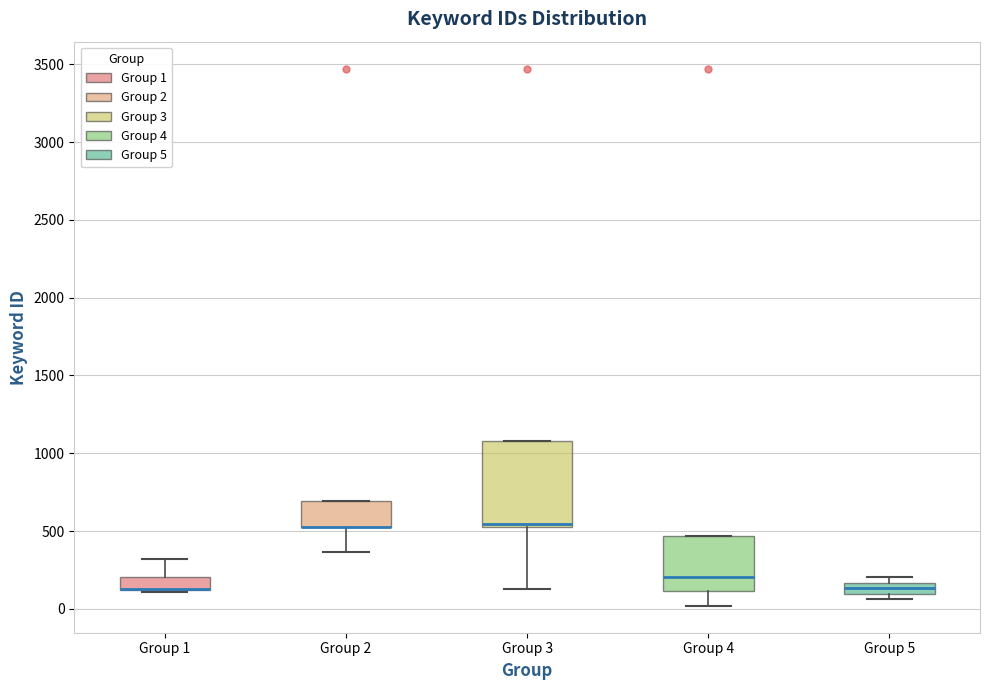

Comparing the boxes themselves (not the whiskers), which one is the tallest?

Group 3